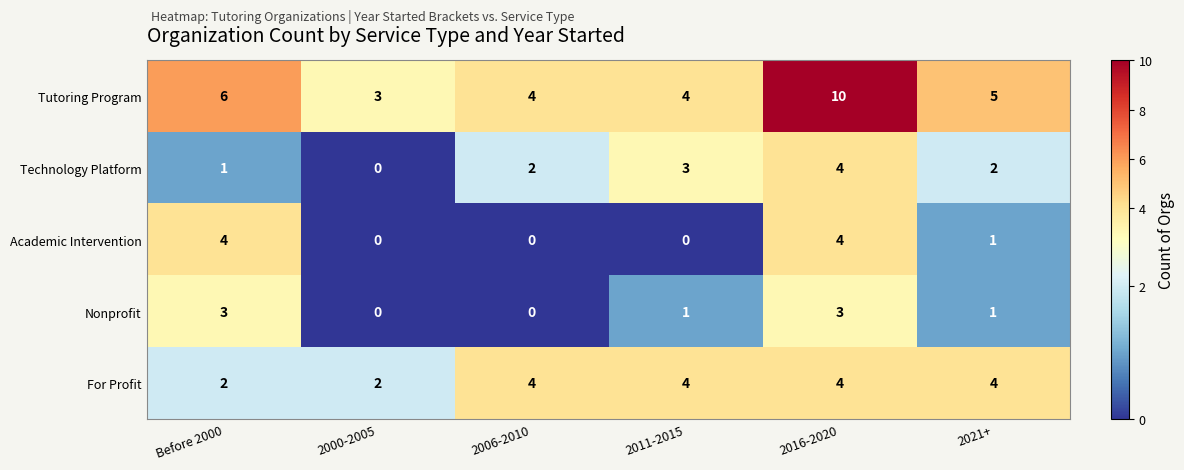

The value of Academic Intervention at 2006-2010 is 2. True or false?

False